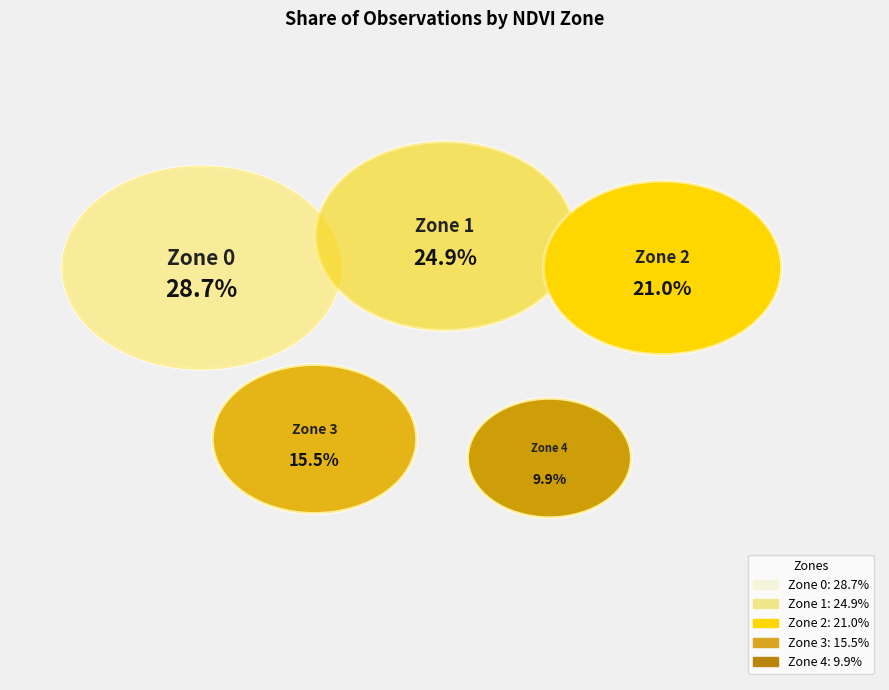

How many slices are in this pie chart?

5